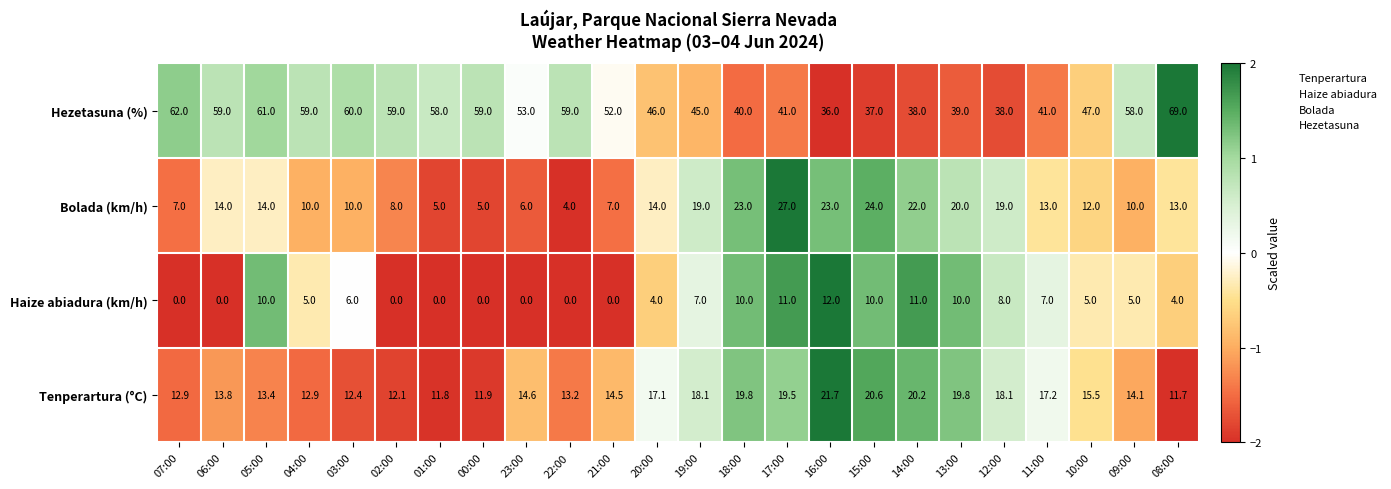

List the series in order of their peak value, lowest first.

Haize abiadura (km/h), Tenperartura (°C), Bolada (km/h), Hezetasuna (%)